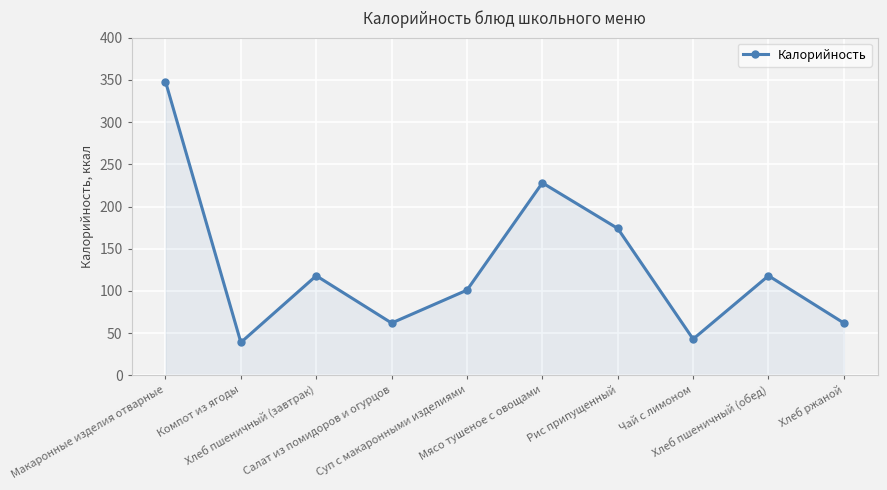

Reading right to left, extract all data points from this chart.

Хлеб ржаной=62	Хлеб пшеничный (обед)=118	Чай с лимоном=43	Рис припущенный=174	Мясо тушеное с овощами=228	Суп с макаронными изделиями=101	Салат из помидоров и огурцов=62	Хлеб пшеничный (завтрак)=118	Компот из ягоды=39	Макаронные изделия отварные=348